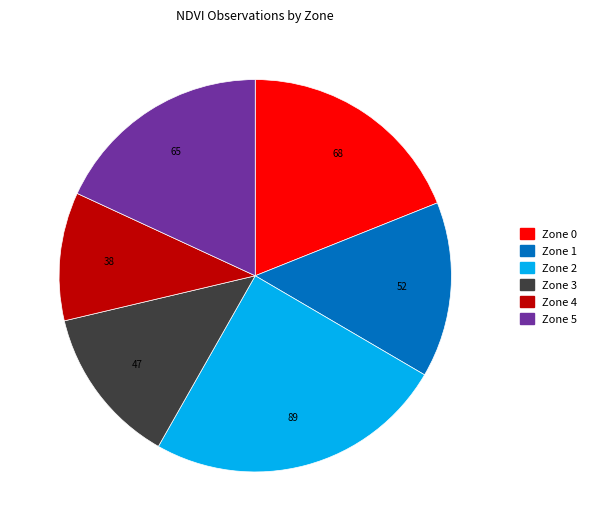

Combined, do Zone 2 and Zone 1 account for over 50%?

No